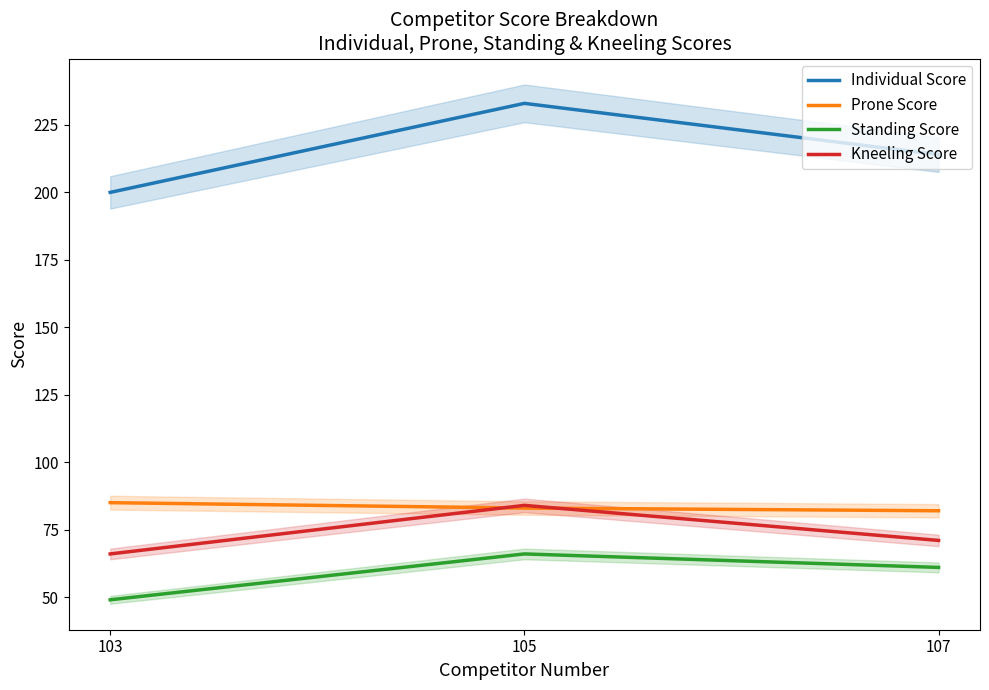

What is the value of the Standing Score point at the 2nd from the left?

66